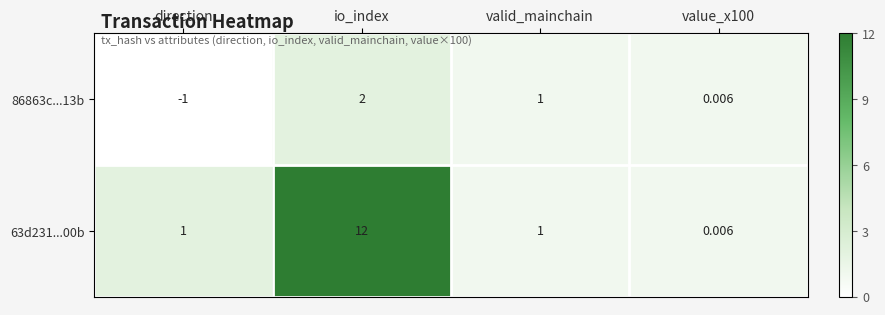

At which category is the sum across all series the highest?

io_index